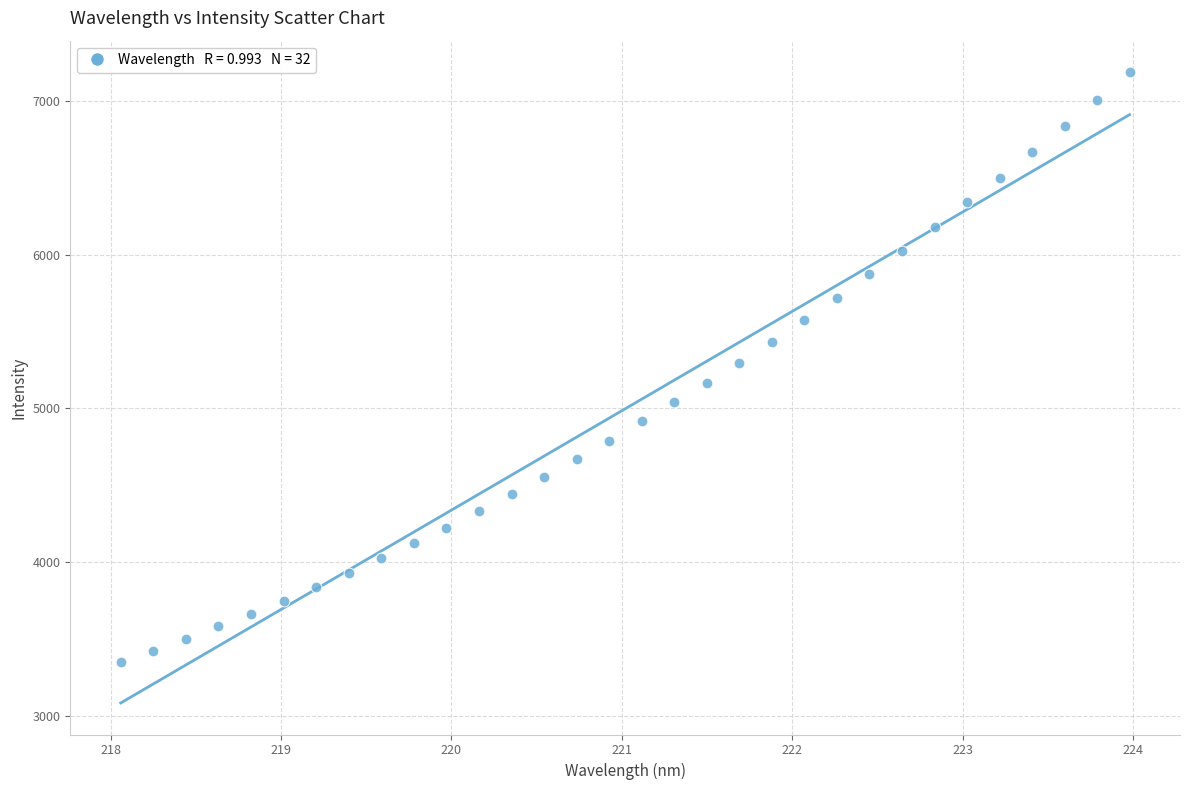

What is the range of Y values (max minus min)?

3838.1